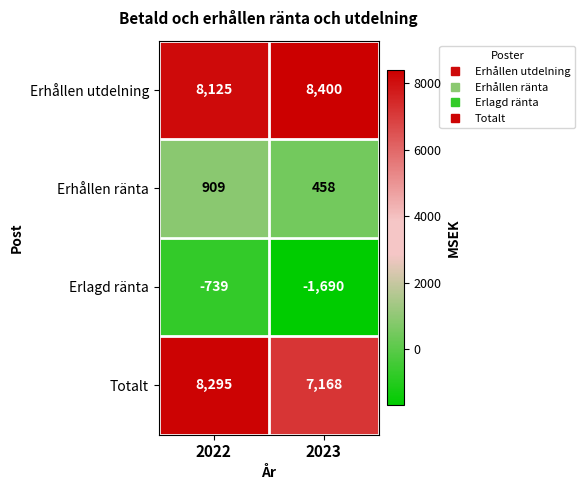

Is it true that Totalt equals 8295 at 2022?

True